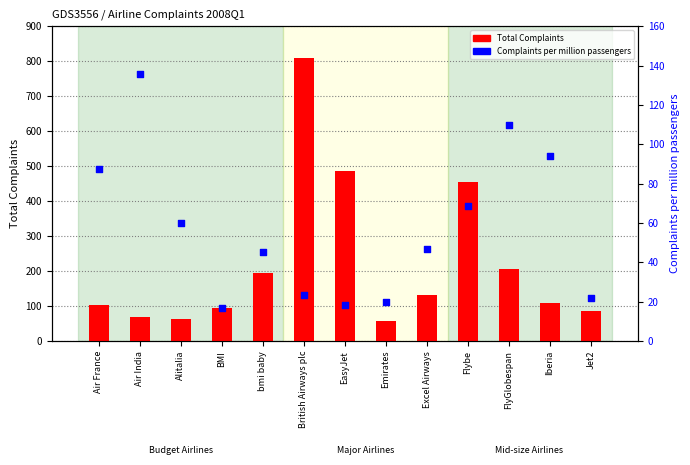

What is the total value across all series at Air India?

205.8